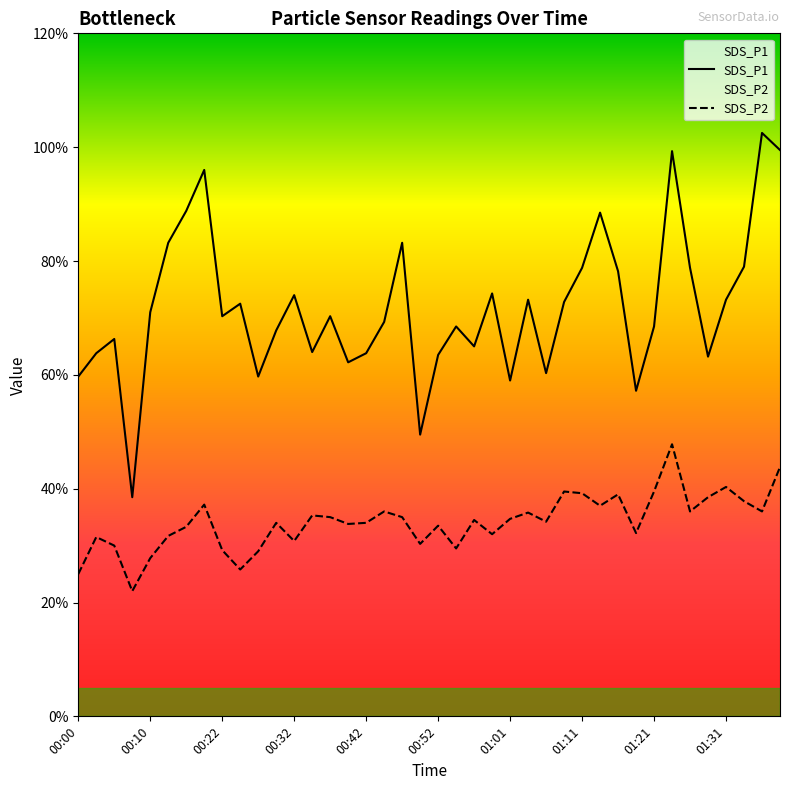

Does the chart display data point markers on the line(s)?

No